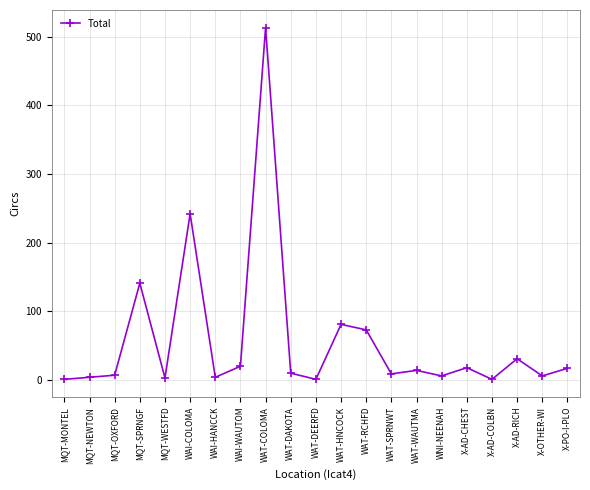

Approximately how many times larger is the value at WAI-COLOMA compared to WAI-HANCCK?

60.5